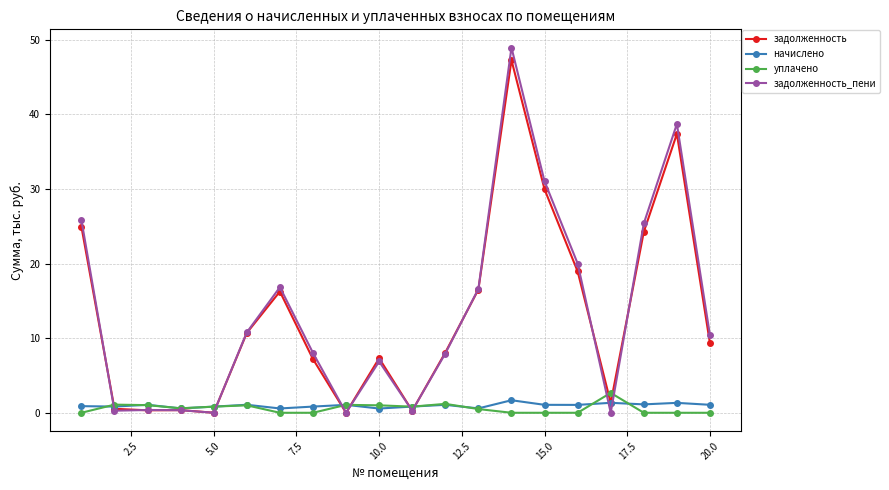

What is the value of the начислено point at the 17th from the left?

1.3